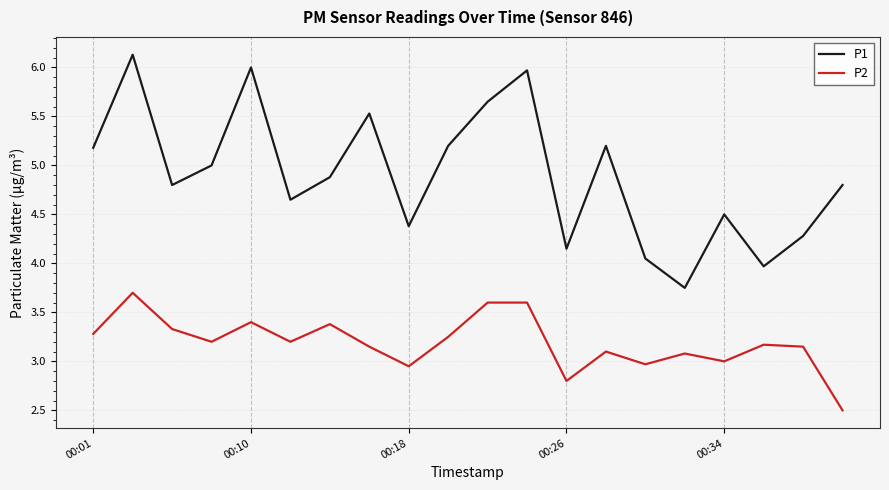

What is the sum of all P2 values?

63.8